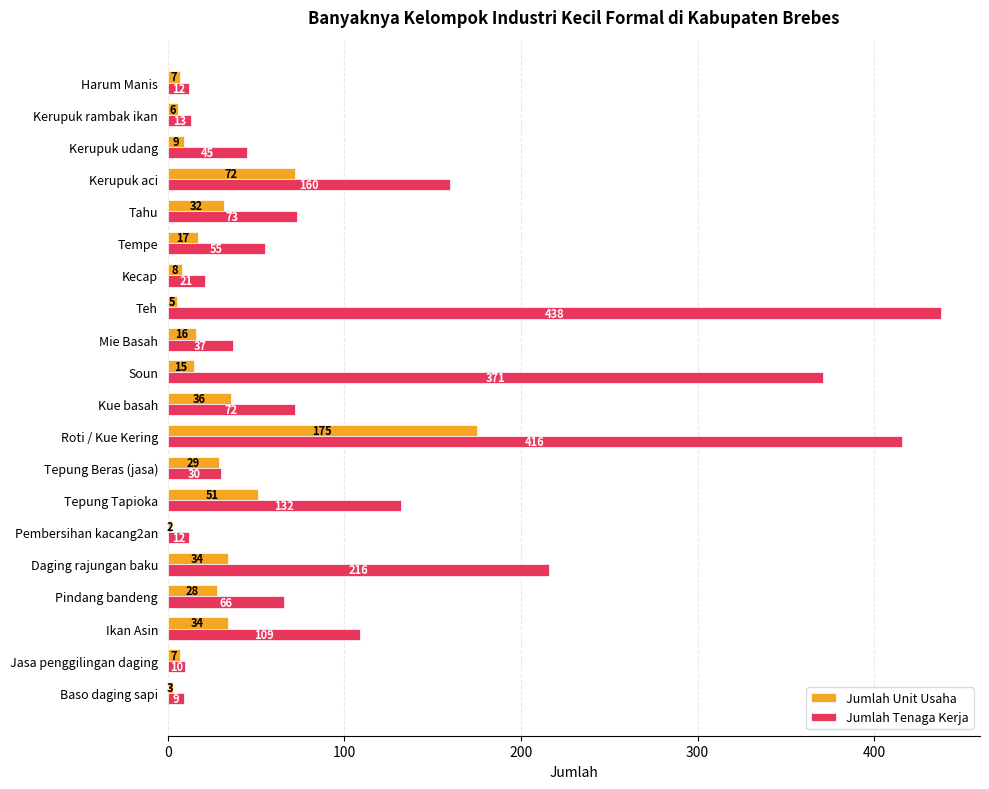

What are all the series names shown in the legend?

Jumlah Unit Usaha, Jumlah Tenaga Kerja